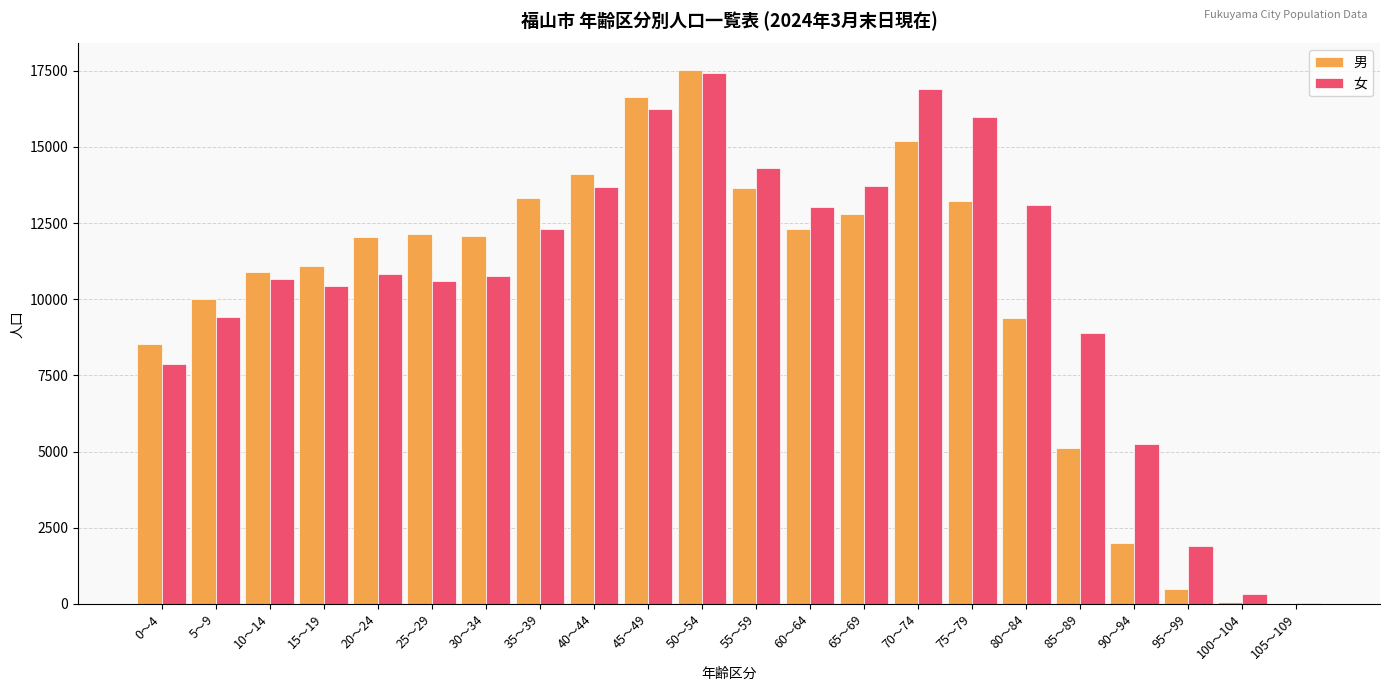

The value of 男 at 10～14 is 10908. True or false?

True